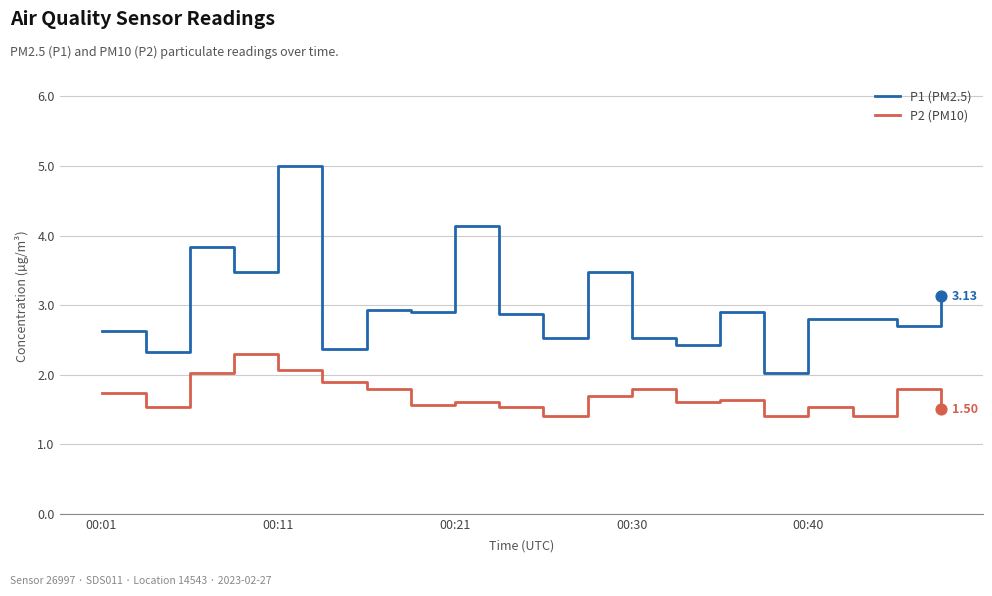

Which series has the largest total across all categories?

P1 (PM2.5)